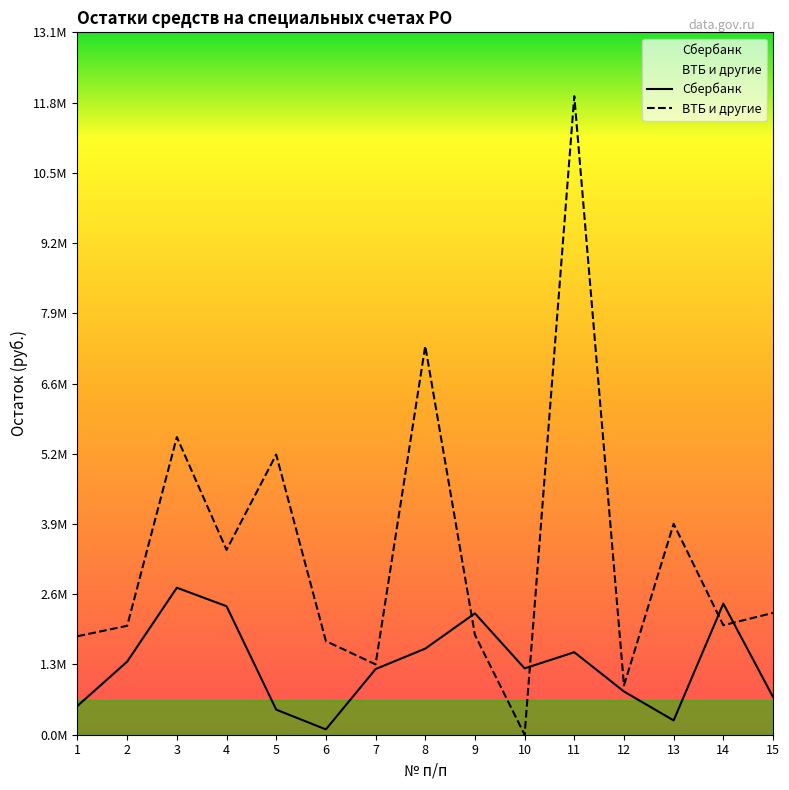

What is the difference between the highest and lowest values at 14?

403801.5